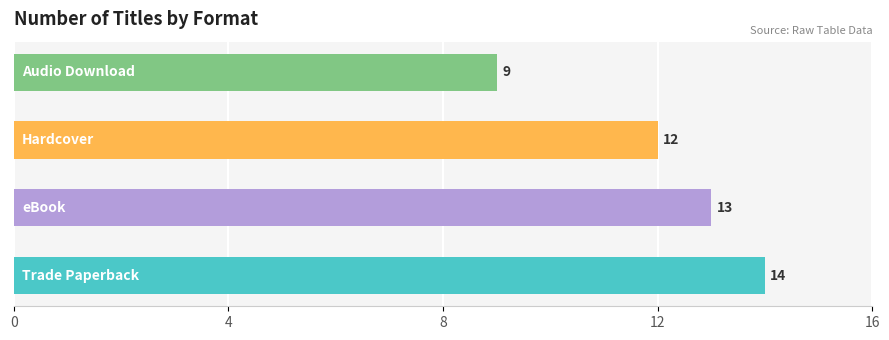

How many values are between 12 and 14?

3